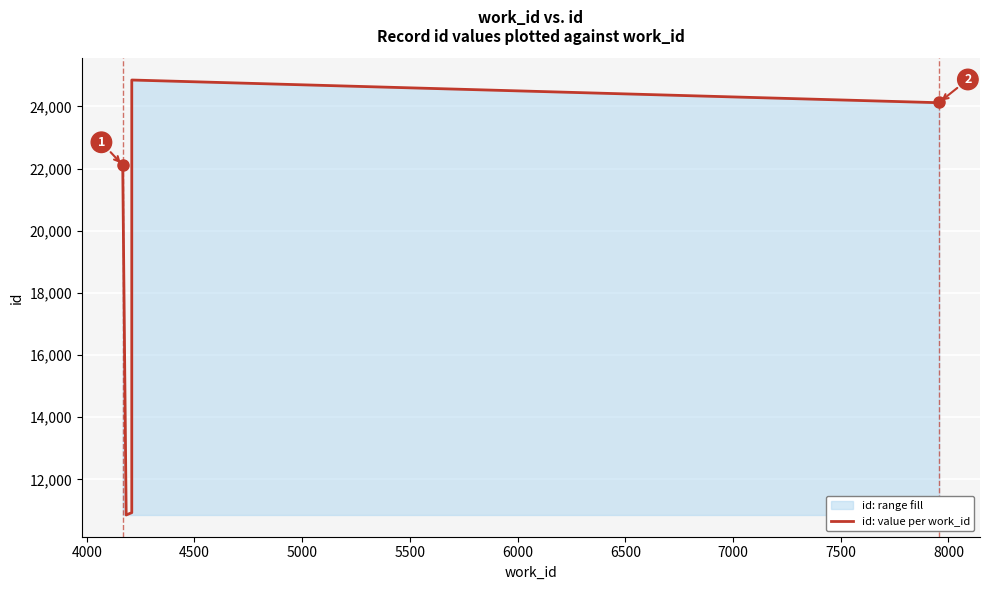

Does the chart display data point markers on the line(s)?

No